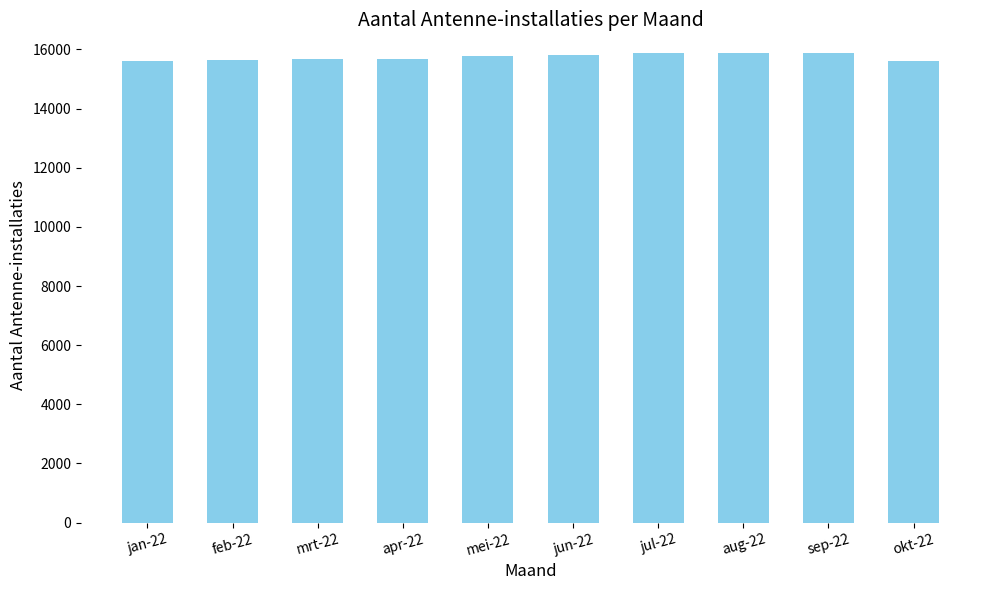

What is the sum of all values?

157336